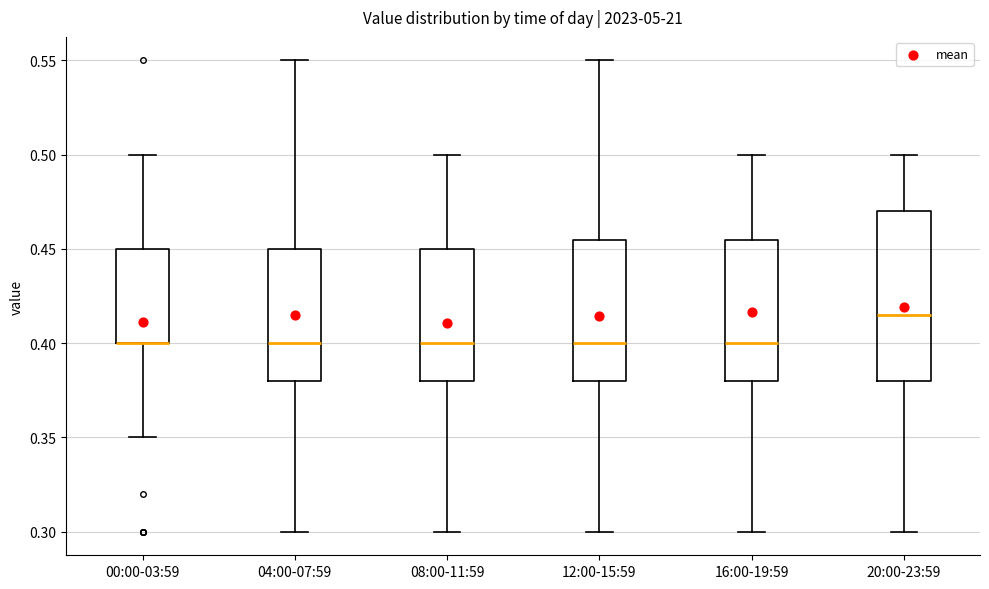

Reading left to right, transcribe this box plot: for each box, give where its median line is, the range the box spans, and where its two whiskers end, as read against the y-axis. The values are not printed on the chart, so give them approximately, as read against the axis.

00:00-03:59: median 0.400 (drawn on the box's lower edge), box 0.400 to 0.450, whiskers 0.350 to 0.500
04:00-07:59: median 0.400, box 0.380 to 0.450, whiskers 0.300 to 0.550
08:00-11:59: median 0.400, box 0.380 to 0.450, whiskers 0.300 to 0.500
12:00-15:59: median 0.400, box 0.380 to 0.455, whiskers 0.300 to 0.550
16:00-19:59: median 0.400, box 0.380 to 0.455, whiskers 0.300 to 0.500
20:00-23:59: median 0.415, box 0.380 to 0.470, whiskers 0.300 to 0.500